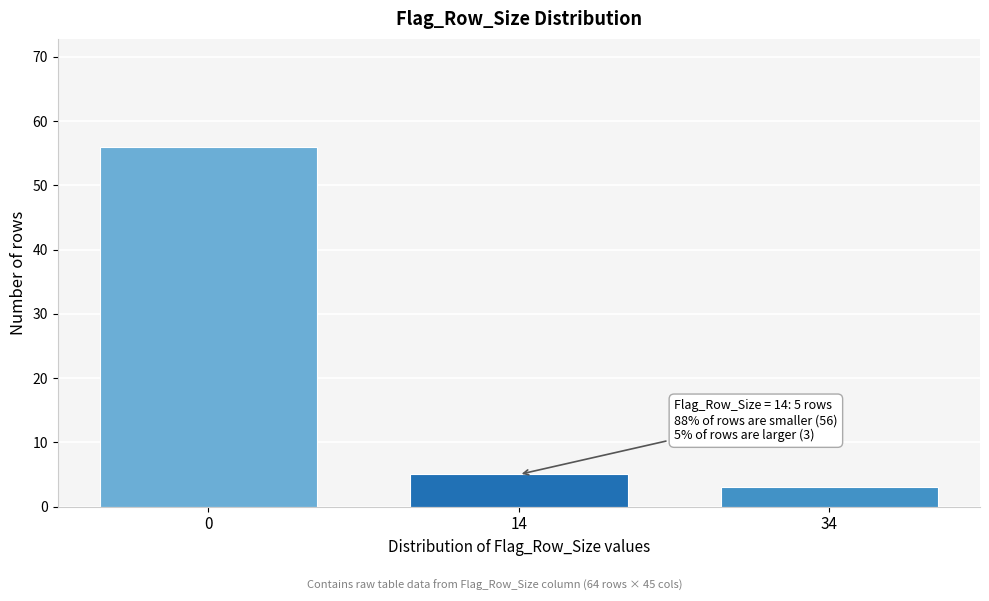

Reading left to right, extract all data points from this chart.

56	5	3